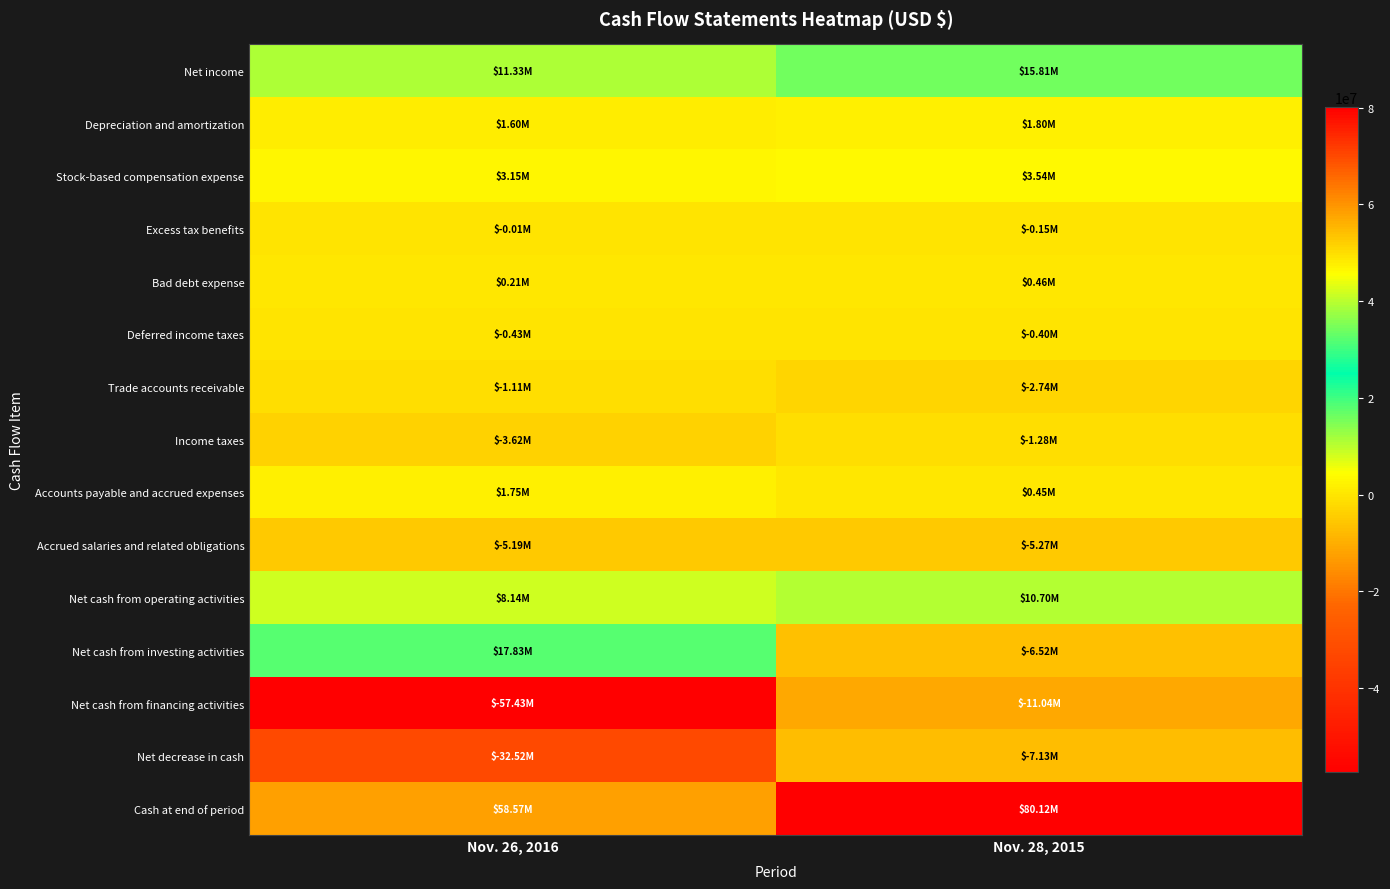

Between Nov. 28, 2015 and Nov. 26, 2016, which is larger?

Nov. 28, 2015